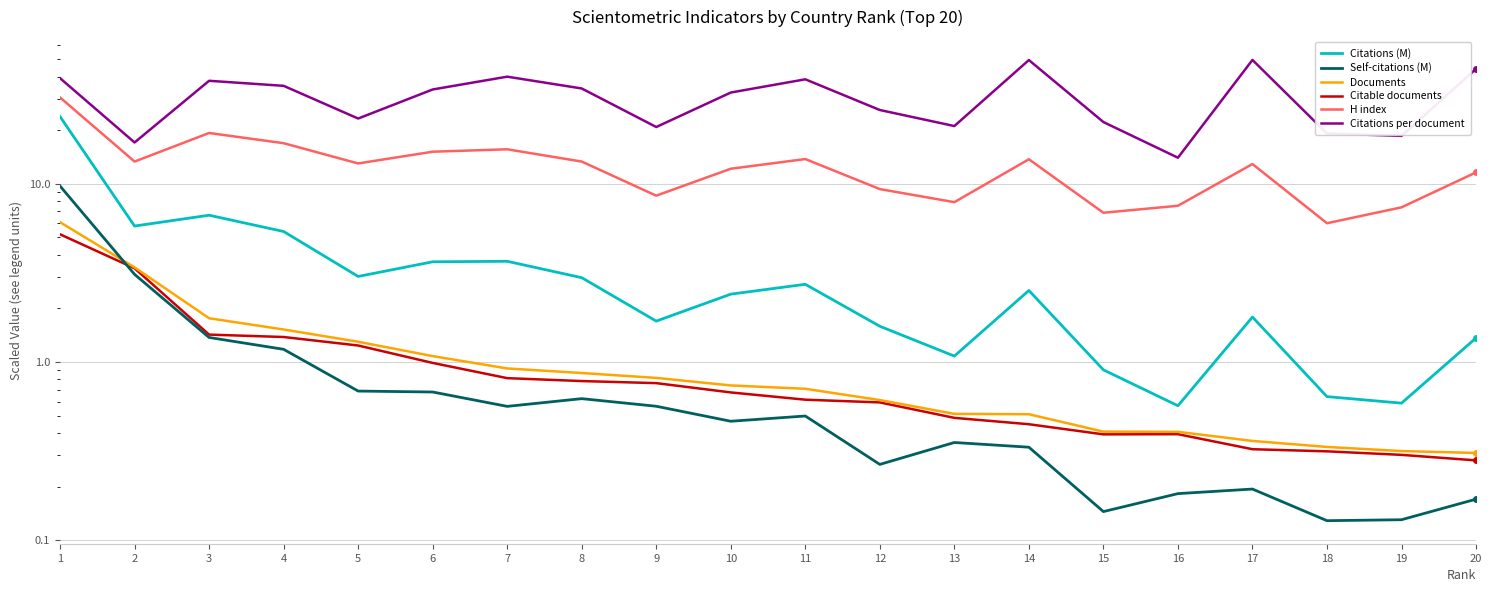

What is the average value of the Citable documents series?

1.0